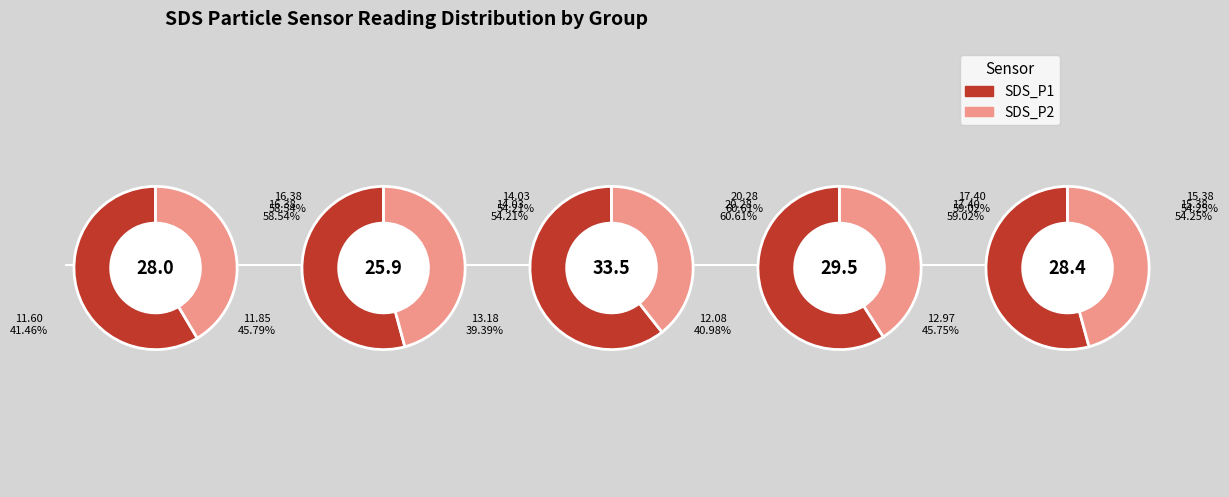

Which series has the largest range (max minus min)?

SDS_P1